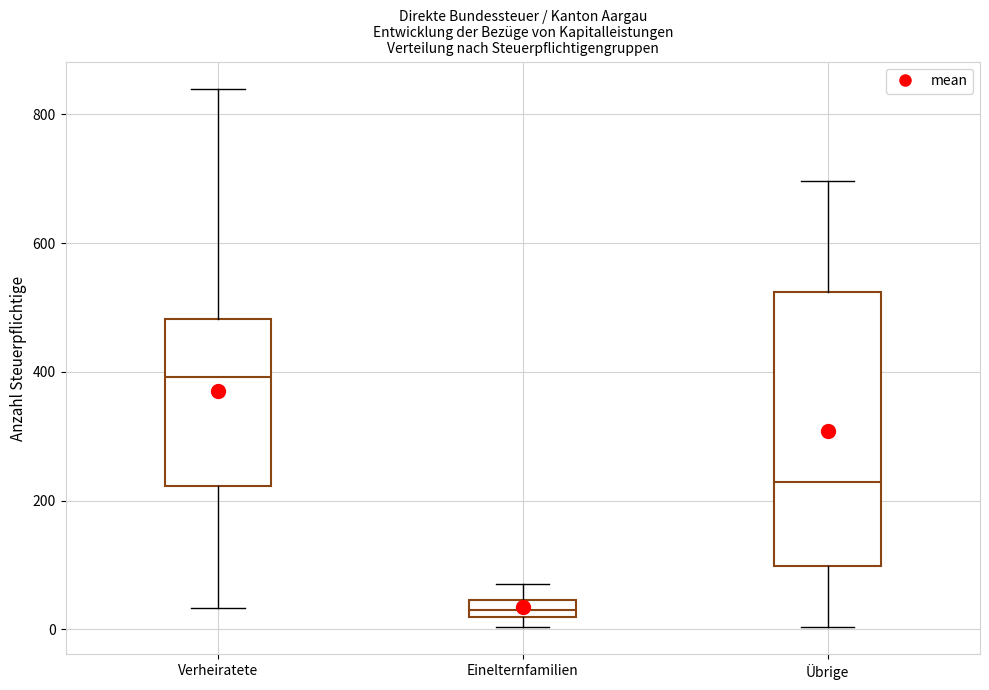

Which box has the highest median line?

Verheiratete